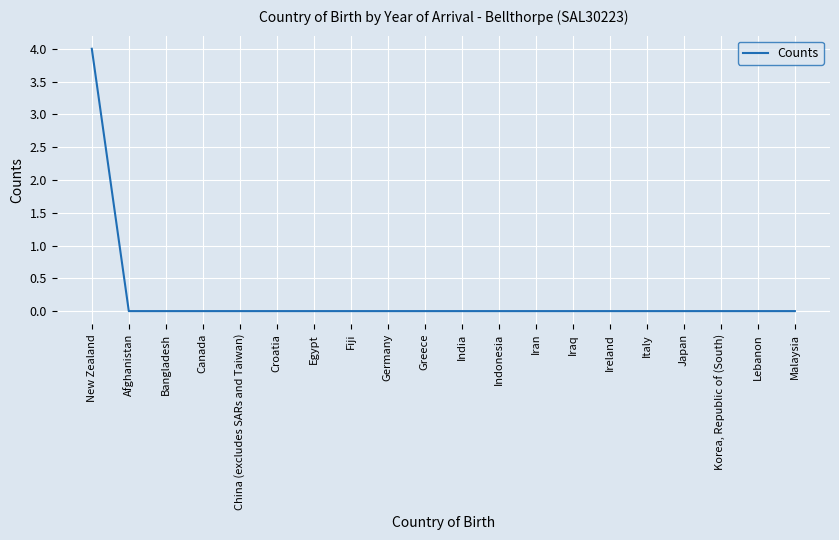

How many lines are shown in the chart?

1